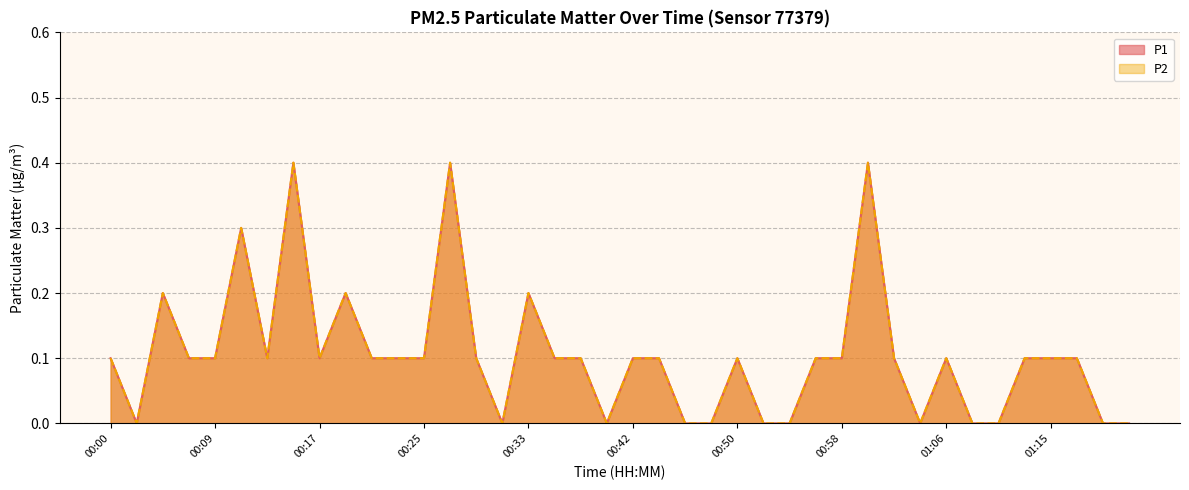

Count the number of data series in this chart.

2